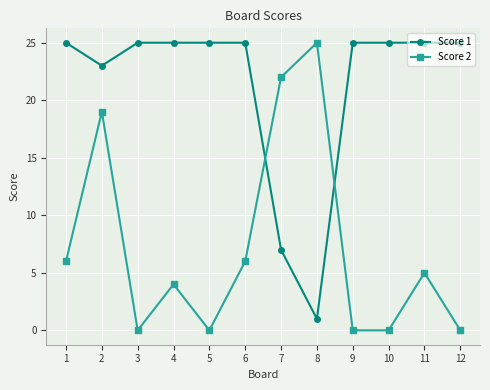

Is the value of Score 1 at 12 greater than the value of Score 2 at 9?

Yes